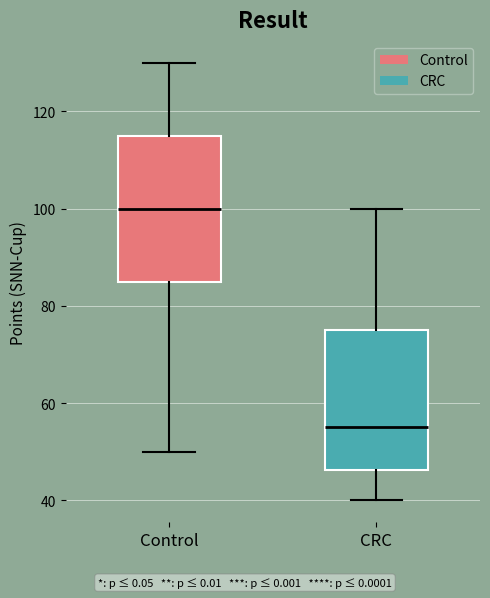

Reading left to right, transcribe this box plot: for each box, give where its median line is, the range the box spans, and where its two whiskers end, as read against the y-axis. The values are not printed on the chart, so give them approximately, as read against the axis.

Control: median 100, box 86 to 116, whiskers 50 to 130
CRC: median 56, box 46 to 76, whiskers 40 to 100